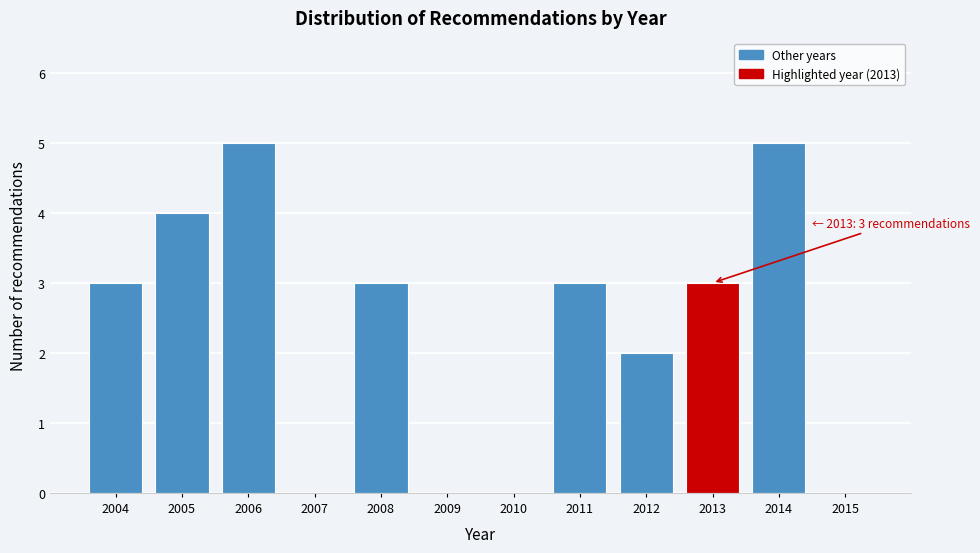

Reading right to left, extract all data points from this chart.

2015=0	2014=5	2013=3	2012=2	2011=3	2010=0	2009=0	2008=3	2007=0	2006=5	2005=4	2004=3